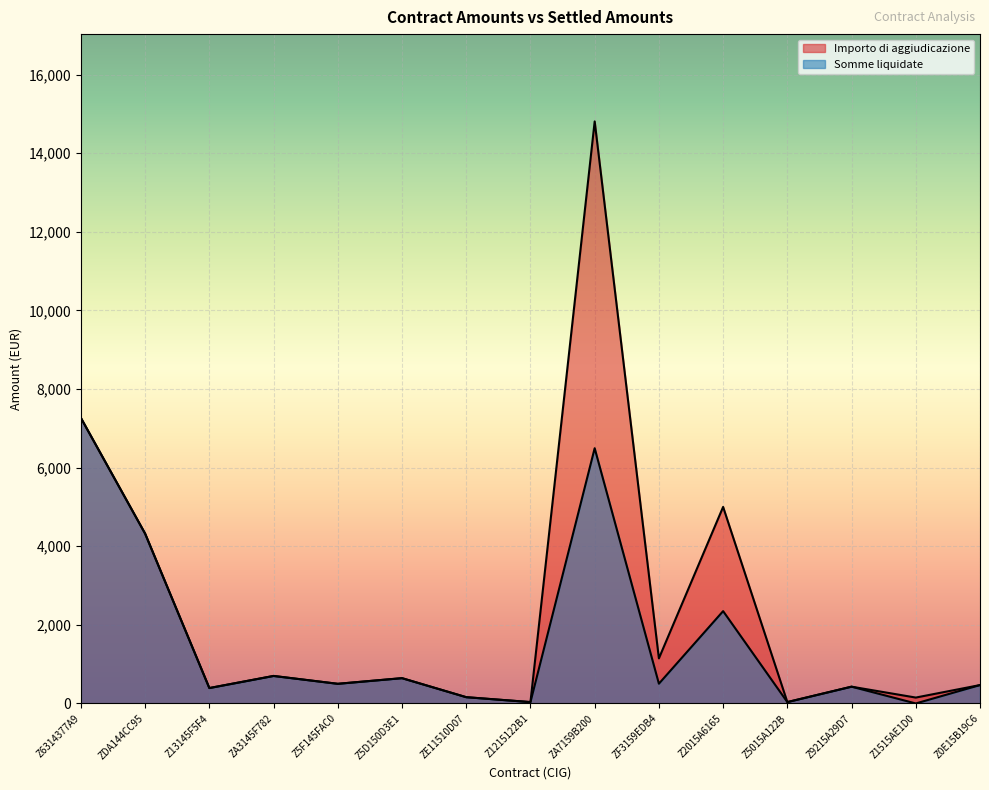

What position from the right is Z6314377A9?

15